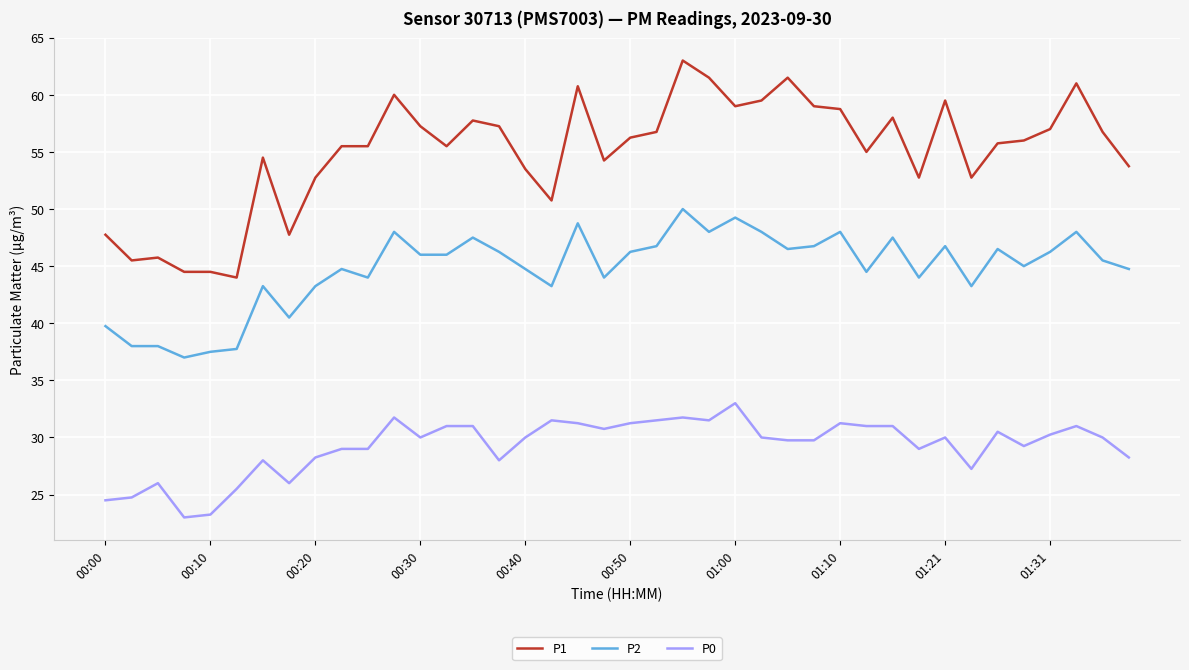

Is this an area chart (filled region under the line)?

No